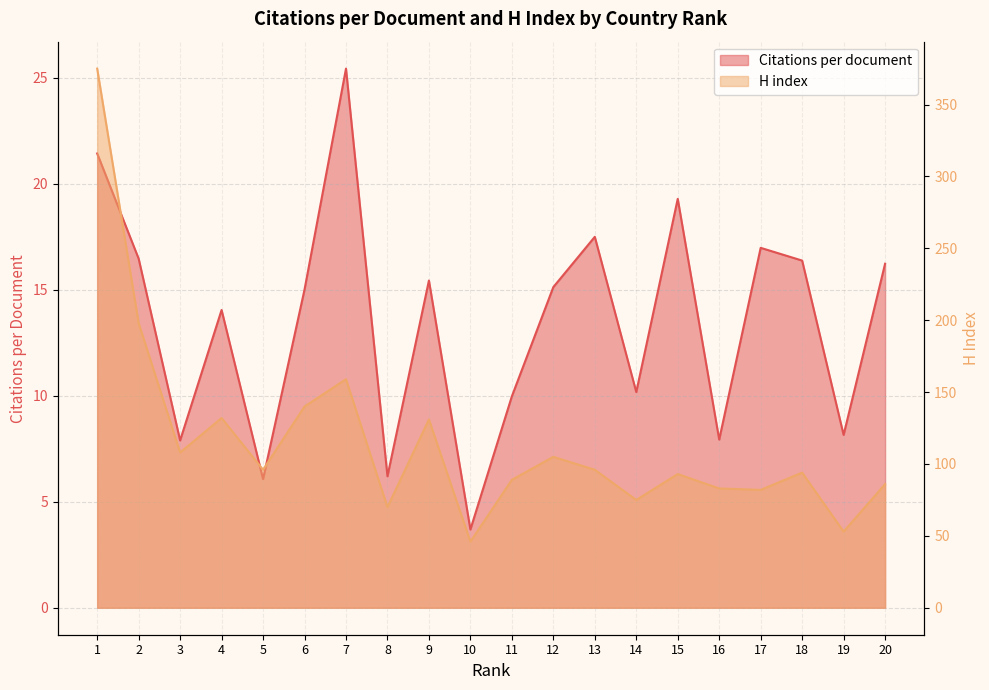

True or false: Citations per document and H index cross at least once.

False